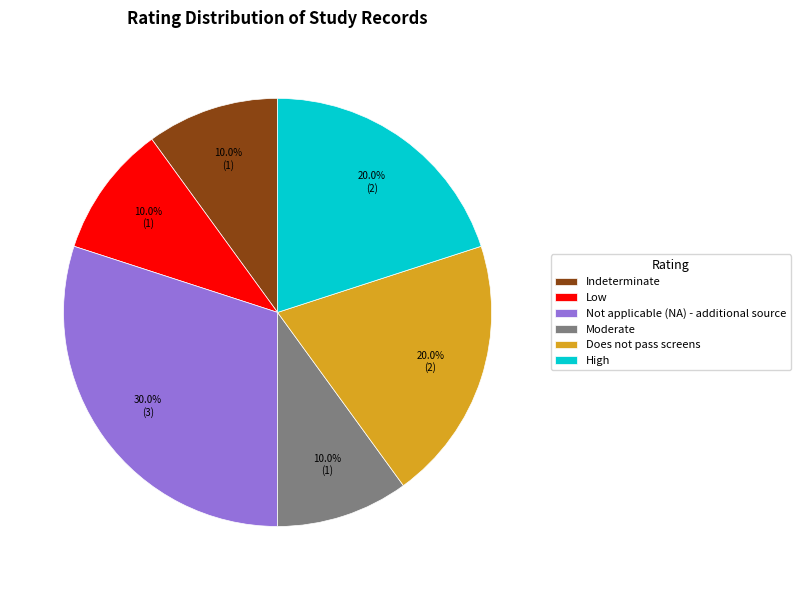

What portion of the pie excludes Indeterminate?

90.0%